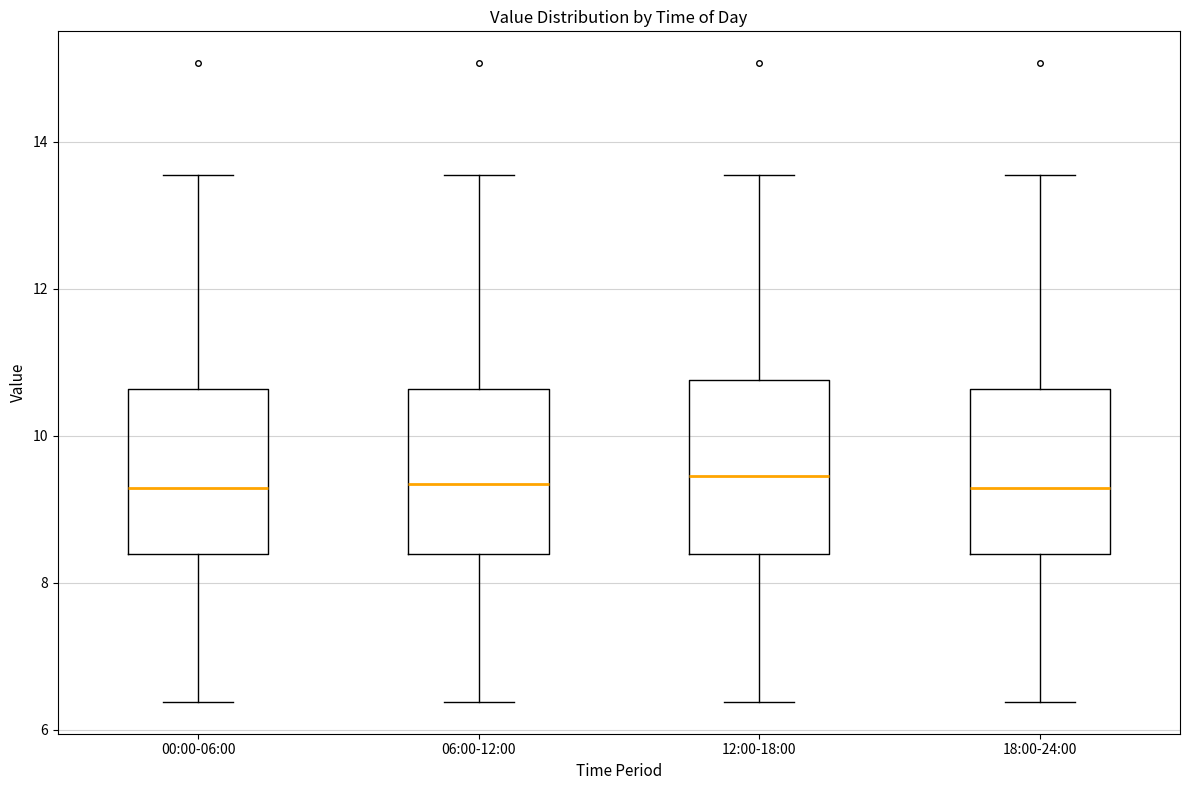

Reading left to right, transcribe this box plot: for each box, give where its median line is, the range the box spans, and where its two whiskers end, as read against the y-axis. The values are not printed on the chart, so give them approximately, as read against the axis.

00:00-06:00: median 9.2, box 8.4 to 10.6, whiskers 6.4 to 13.6
06:00-12:00: median 9.4, box 8.4 to 10.6, whiskers 6.4 to 13.6
12:00-18:00: median 9.4, box 8.4 to 10.8, whiskers 6.4 to 13.6
18:00-24:00: median 9.2, box 8.4 to 10.6, whiskers 6.4 to 13.6